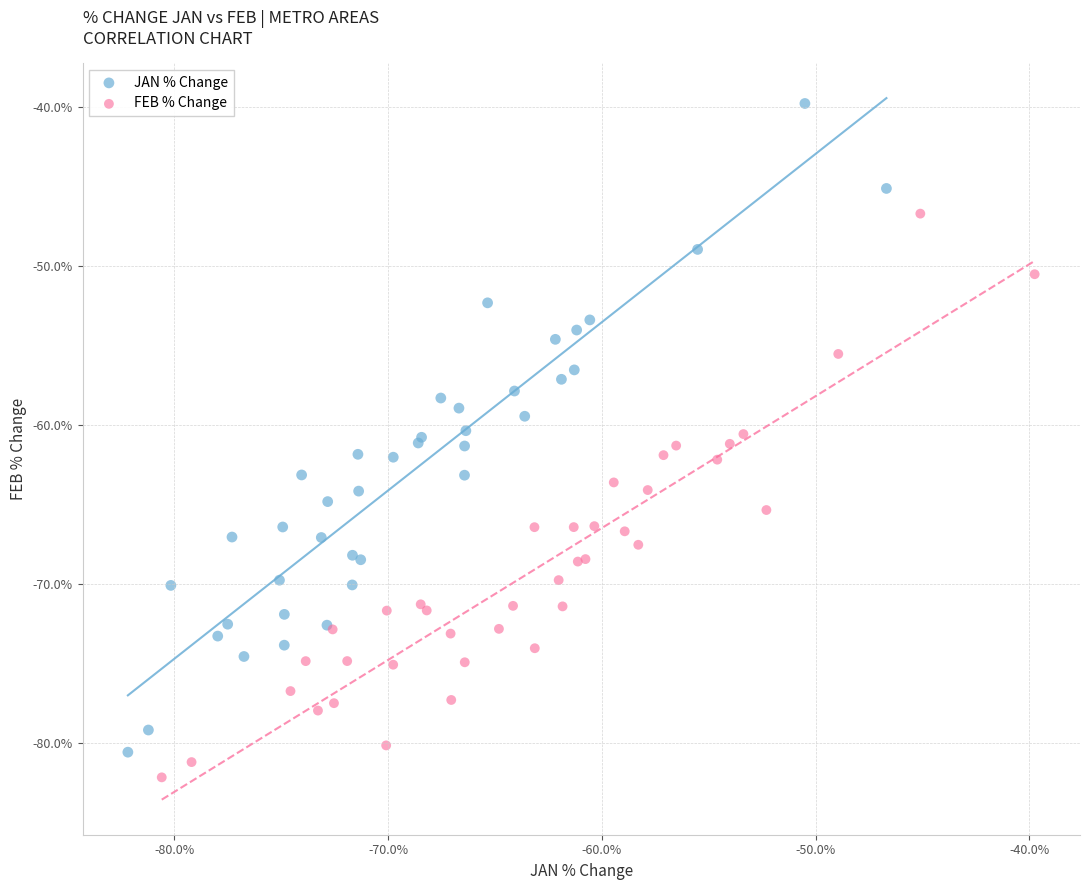

Which series has the largest Y range (max minus min)?

JAN % Change